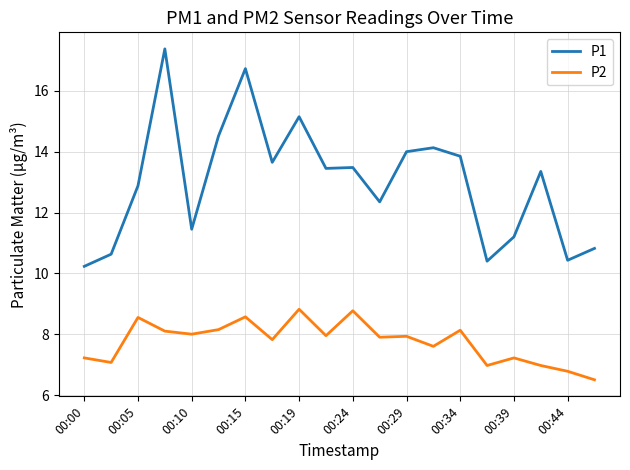

List the series in order of their peak value, lowest first.

P2, P1